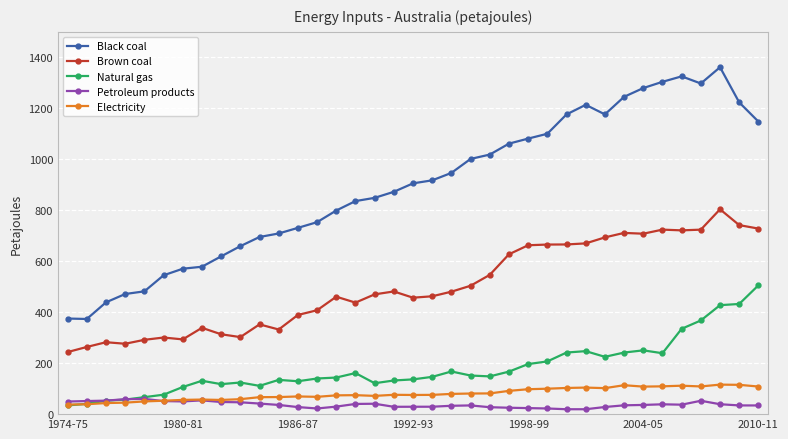

Which series has the largest range (max minus min)?

Black coal